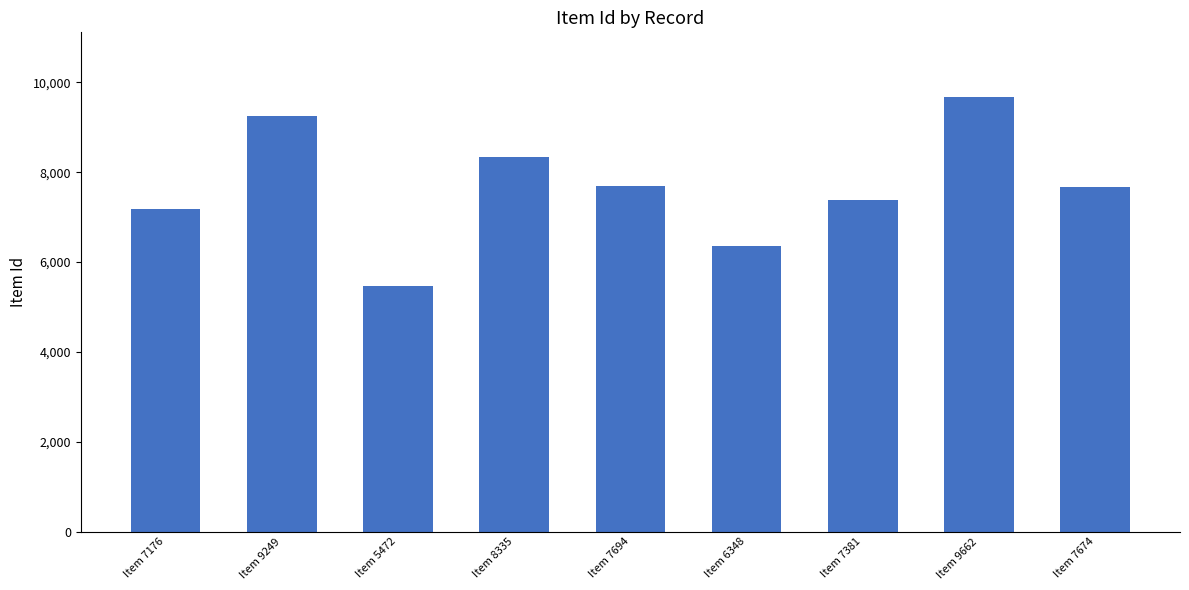

What is the label of the 4th bar from the left?

Item 8335